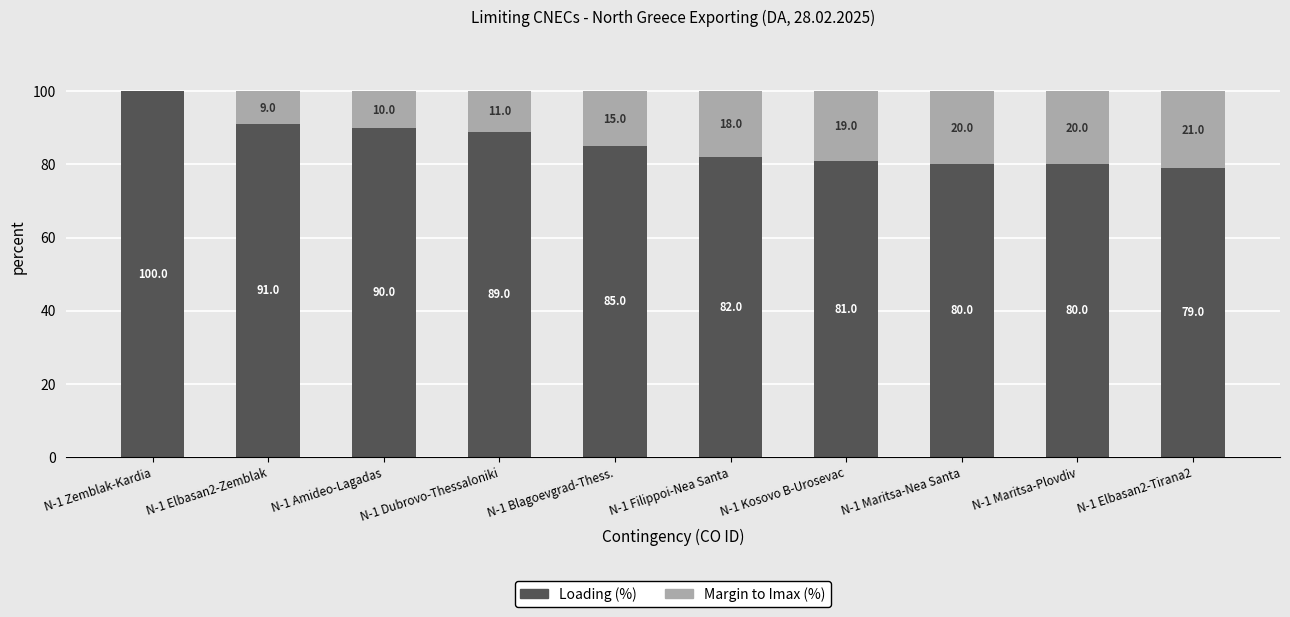

Is it true that Loading (%) equals 158 at N-1 Dubrovo-Thessaloniki?

False